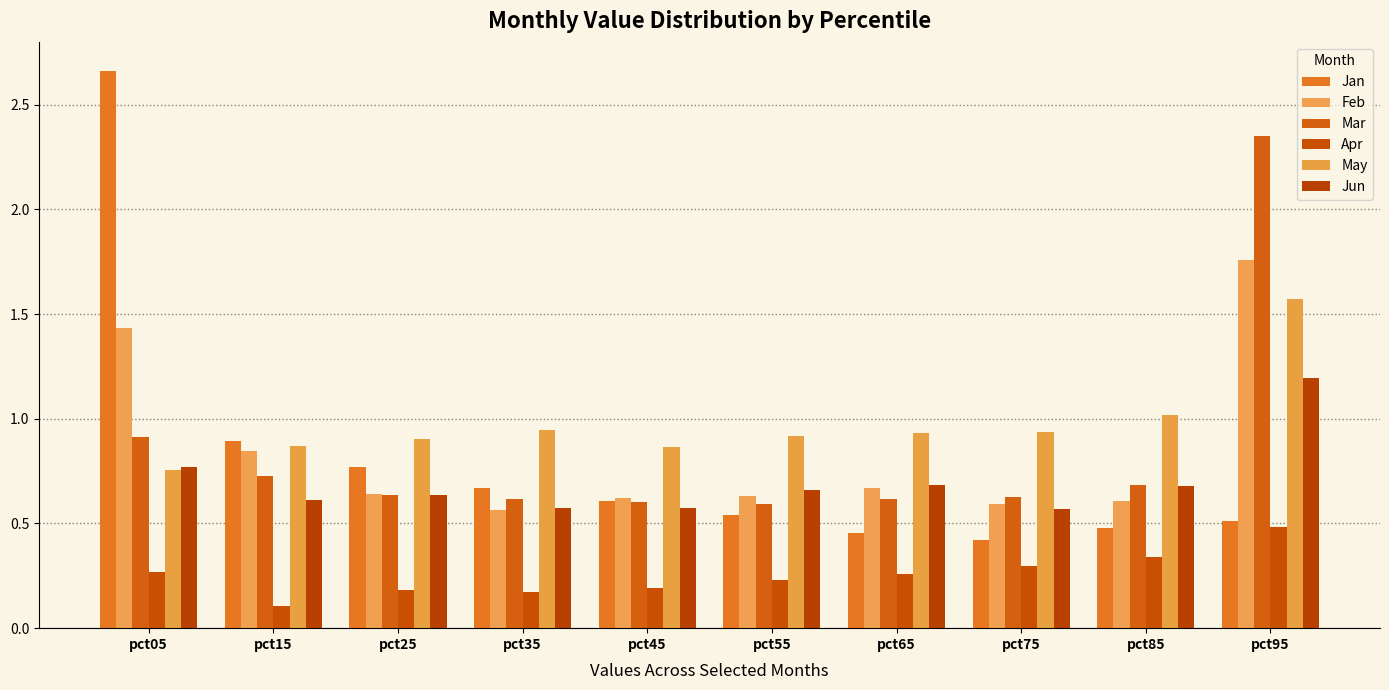

What is the total value across all series at pct25?

3.8